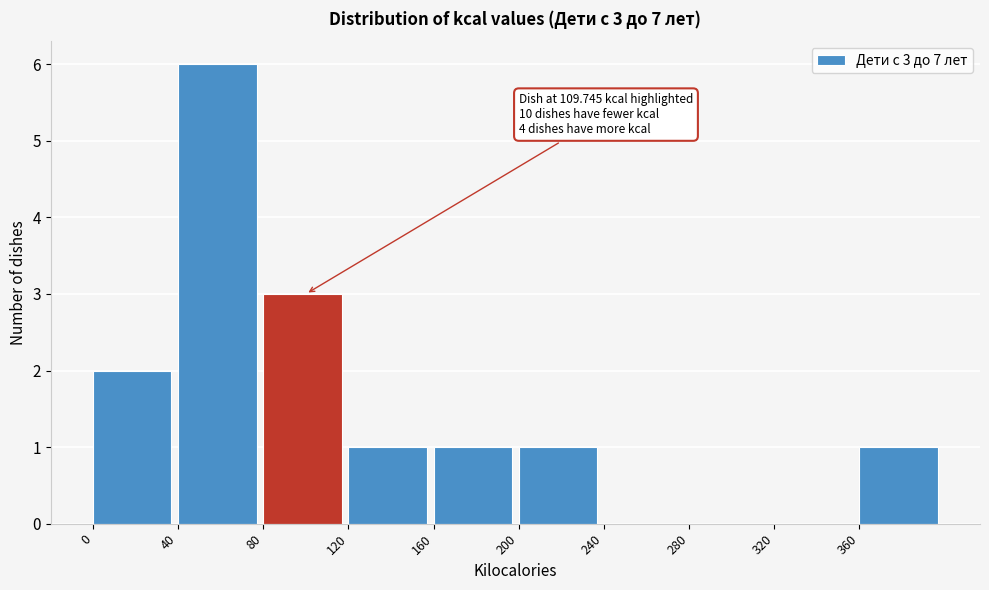

Which range on the x-axis has the tallest bar?

40 to 80